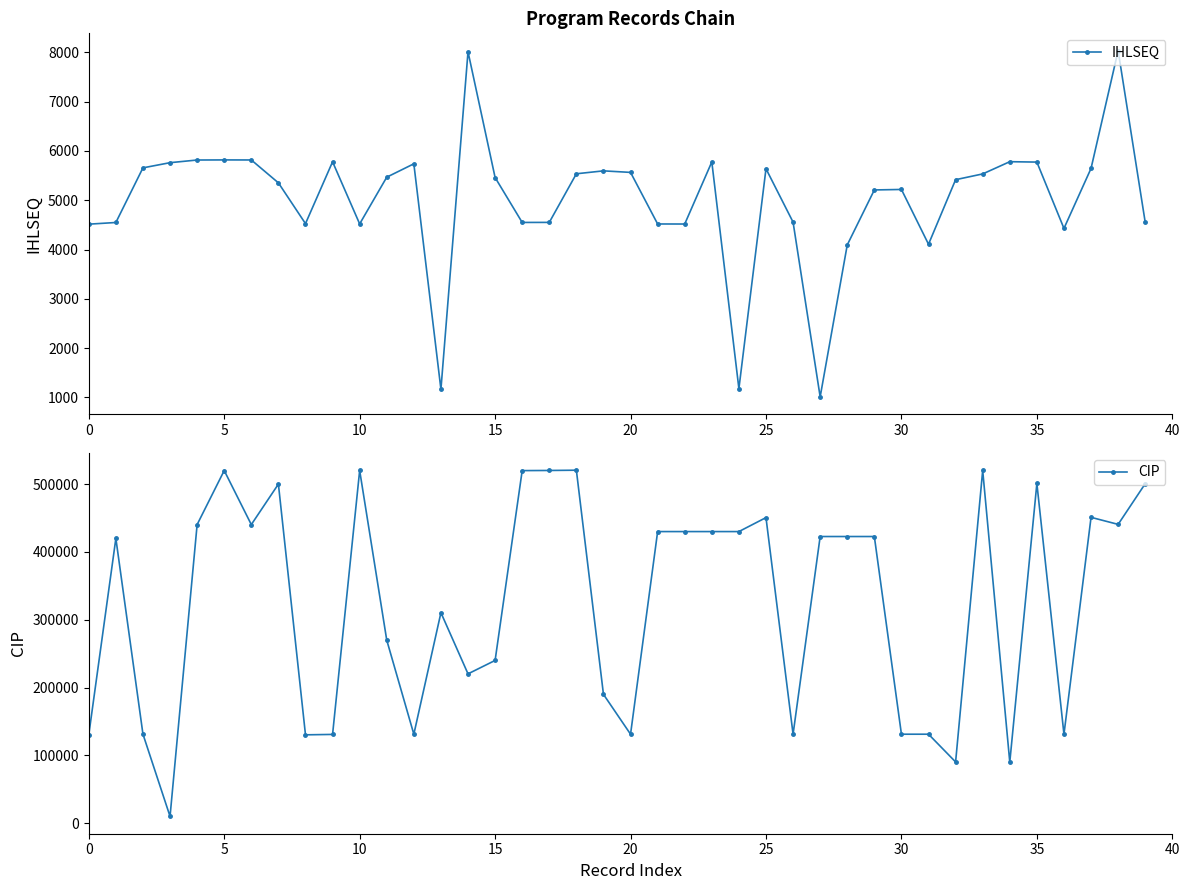

True or false: CIP has more than 1 interior local peaks.

True